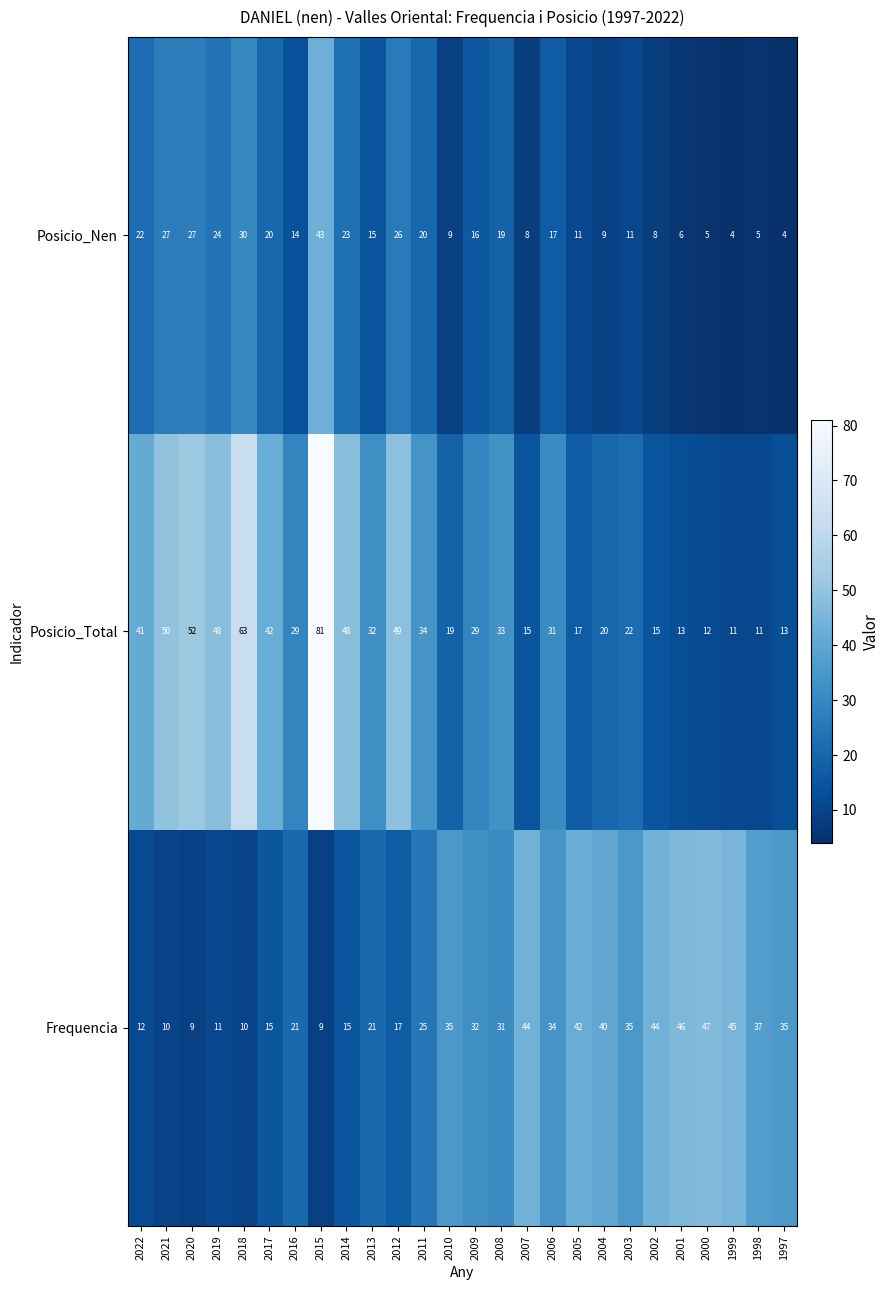

What is the total value across all series at 2006?

82